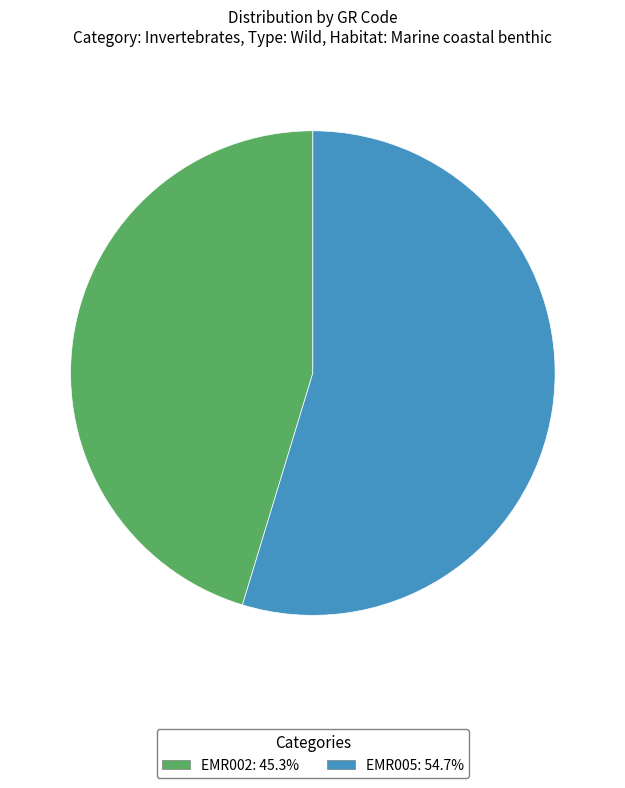

Approximately how many times larger is the value at EMR005 compared to EMR002?

1.2